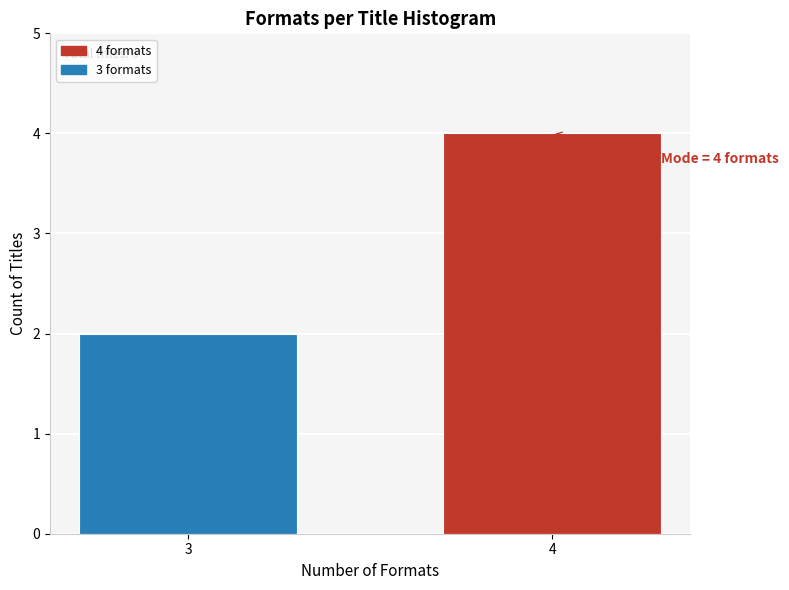

Reading left to right, list all the values displayed in this chart.

2	4